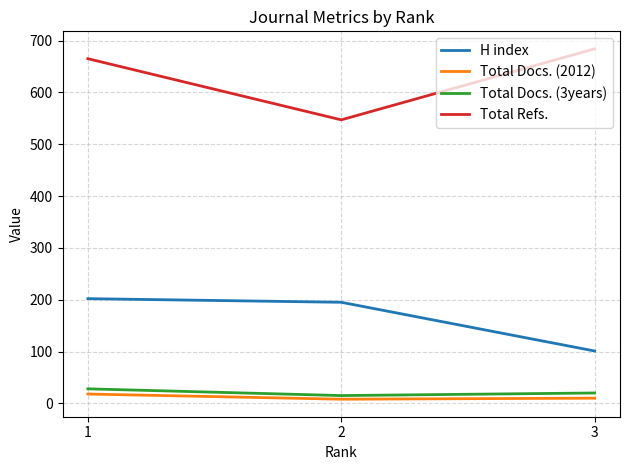

How many Total Docs. (2012) values are between 8 and 18?

3